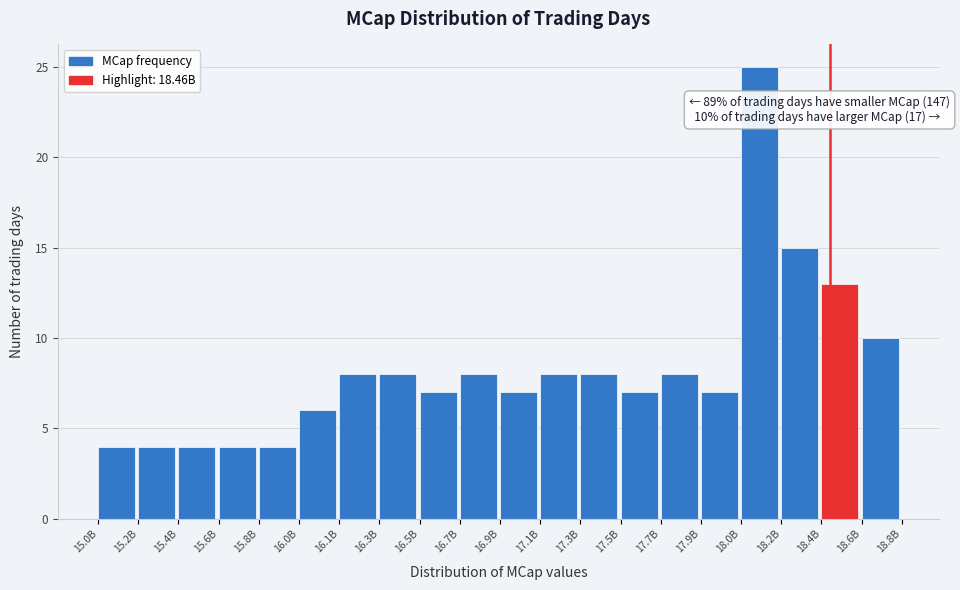

Reading left to right, transcribe all the data shown in this chart.

15.0B=4	15.2B=4	15.4B=4	15.6B=4	15.8B=4	16.0B=6	16.1B=8	16.3B=8	16.5B=7	16.7B=8	16.9B=7	17.1B=8	17.3B=8	17.5B=7	17.7B=8	17.9B=7	18.0B=25	18.2B=15	18.4B=13	18.6B=10